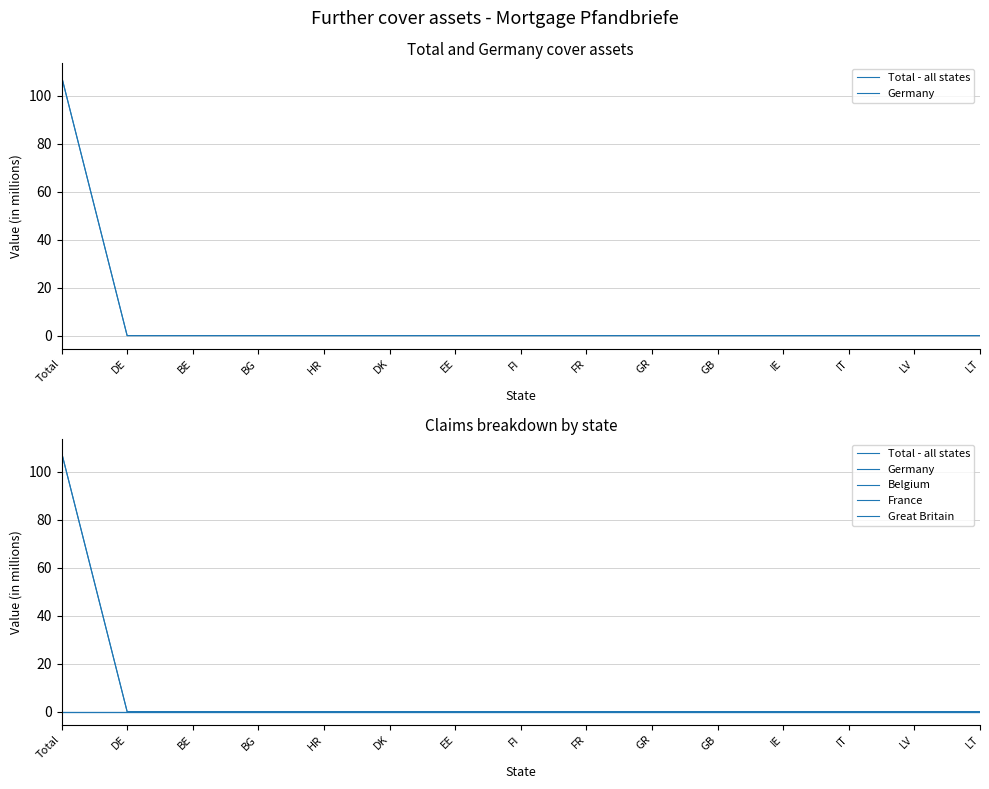

Reading left to right, transcribe all the data shown in this chart.

Total - all states: Total=108.1	DE=0.0	BE=0.0	BG=0.0	HR=0.0	DK=0.0	EE=0.0	FI=0.0	FR=0.0	GR=0.0	GB=0.0	IE=0.0	IT=0.0	LV=0.0	LT=0.0
Germany: Total=108.1	DE=0.0	BE=0.0	BG=0.0	HR=0.0	DK=0.0	EE=0.0	FI=0.0	FR=0.0	GR=0.0	GB=0.0	IE=0.0	IT=0.0	LV=0.0	LT=0.0
Belgium: Total=0.0	DE=0.0	BE=0.0	BG=0.0	HR=0.0	DK=0.0	EE=0.0	FI=0.0	FR=0.0	GR=0.0	GB=0.0	IE=0.0	IT=0.0	LV=0.0	LT=0.0
France: Total=0.0	DE=0.0	BE=0.0	BG=0.0	HR=0.0	DK=0.0	EE=0.0	FI=0.0	FR=0.0	GR=0.0	GB=0.0	IE=0.0	IT=0.0	LV=0.0	LT=0.0
Great Britain: Total=0.0	DE=0.0	BE=0.0	BG=0.0	HR=0.0	DK=0.0	EE=0.0	FI=0.0	FR=0.0	GR=0.0	GB=0.0	IE=0.0	IT=0.0	LV=0.0	LT=0.0